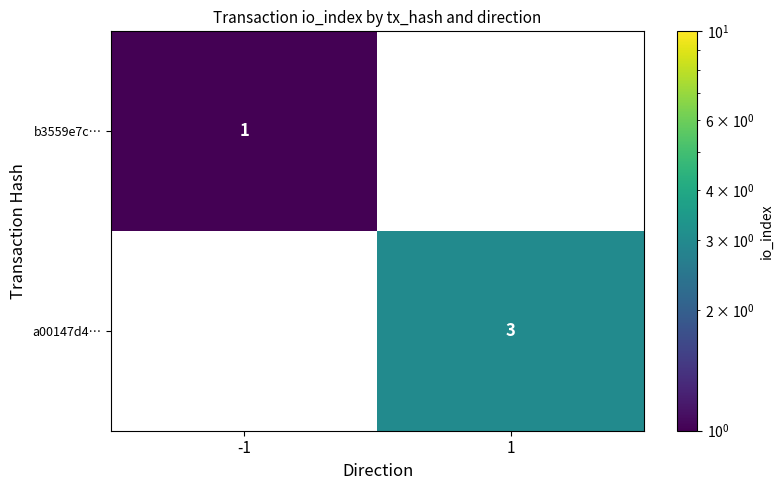

Is it true that b3559e7c… equals 0 at 1?

True